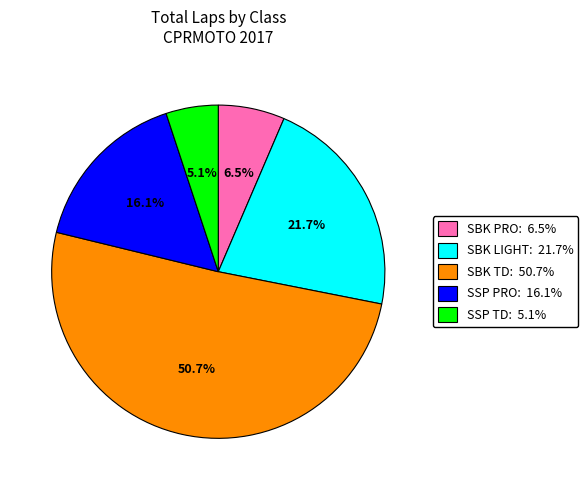

Is there a majority slice in this chart?

Yes